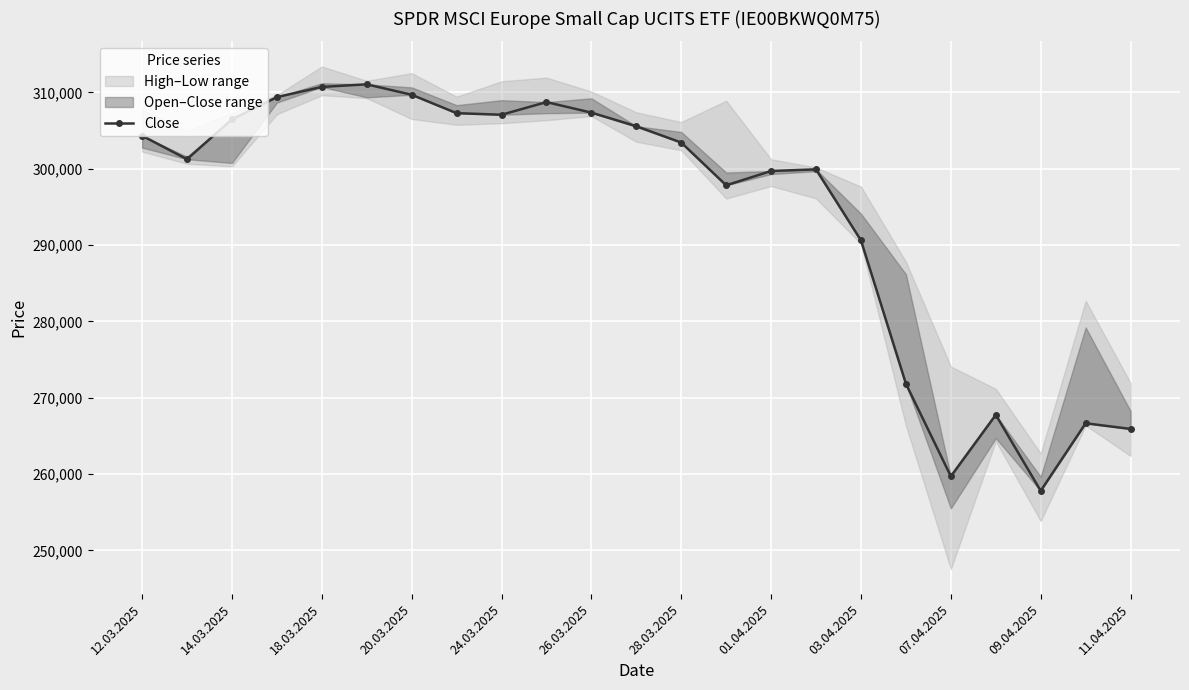

How many data points are above 303422?

11